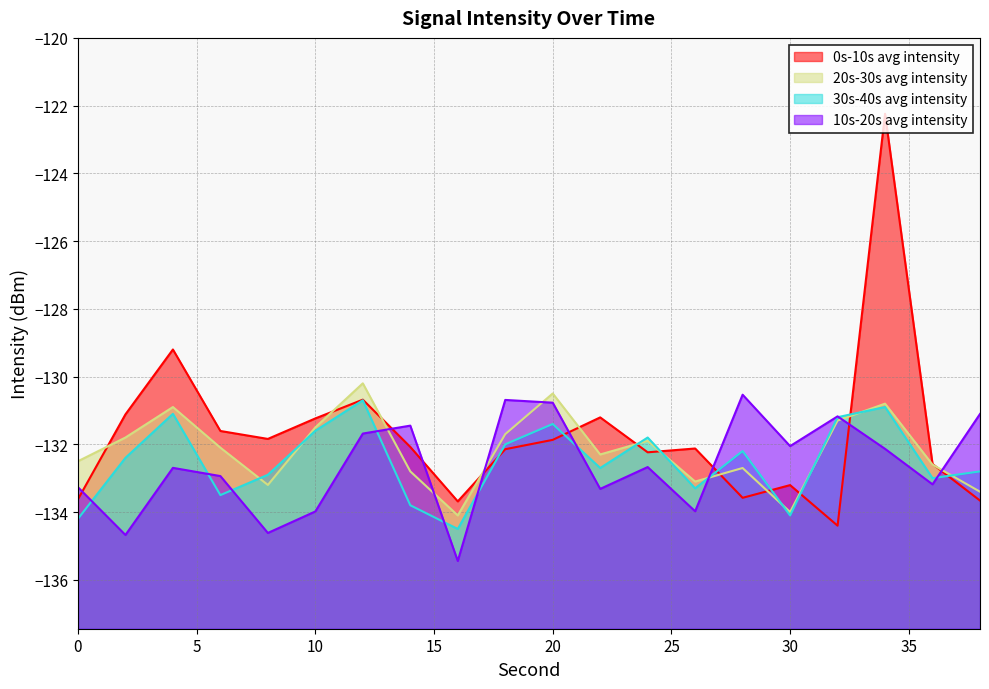

Where is the first local minimum for 30s-40s avg intensity?

6